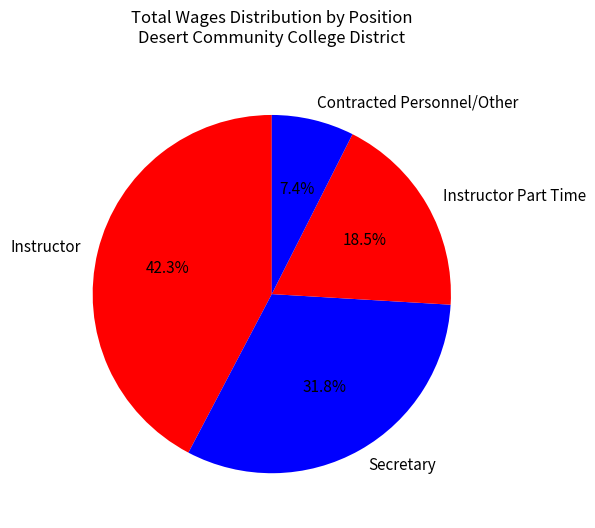

Does any single category account for the majority?

No